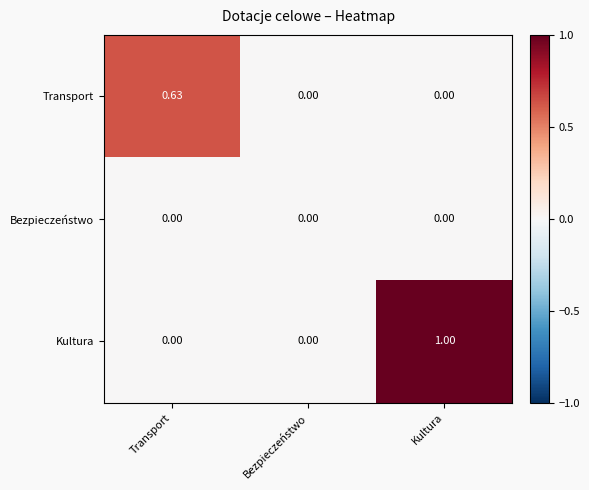

List the series in order of their overall mean, highest first.

Kultura, Transport, Bezpieczeństwo